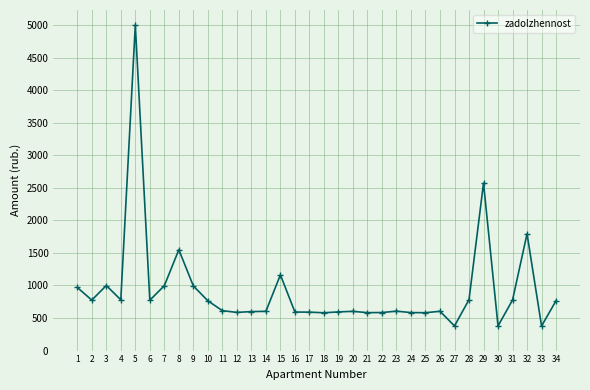

True or false: the data has more than 2 interior local peaks.

True